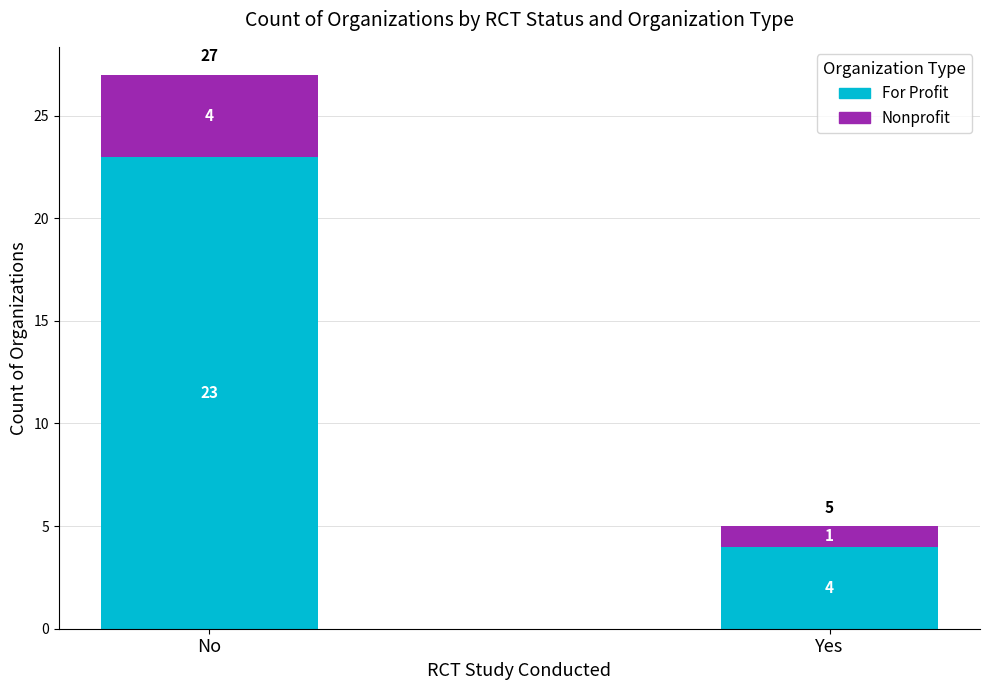

What is the highest value of the For Profit series?

23